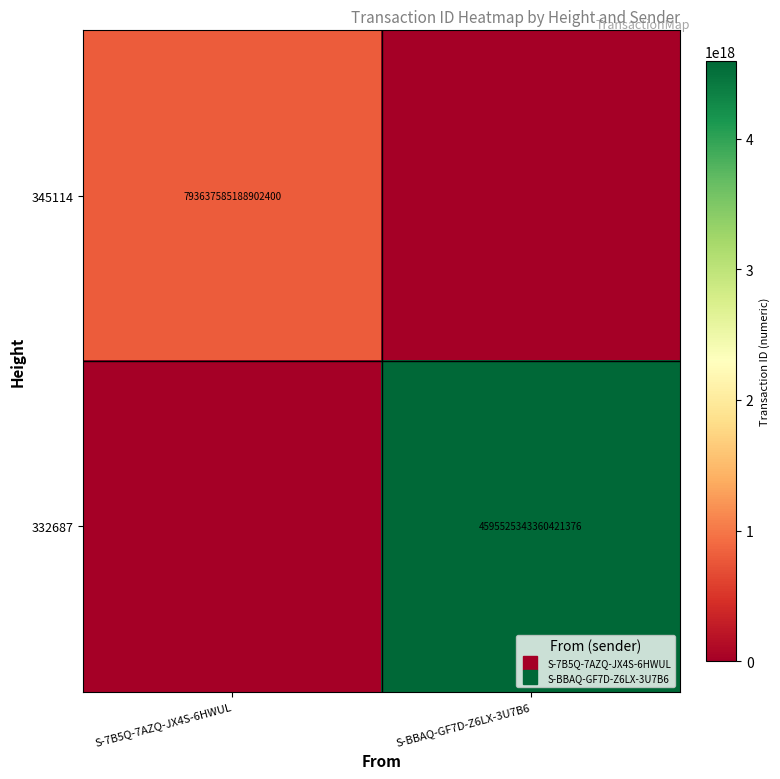

Rank the series by their average value, from highest to lowest.

332687, 345114